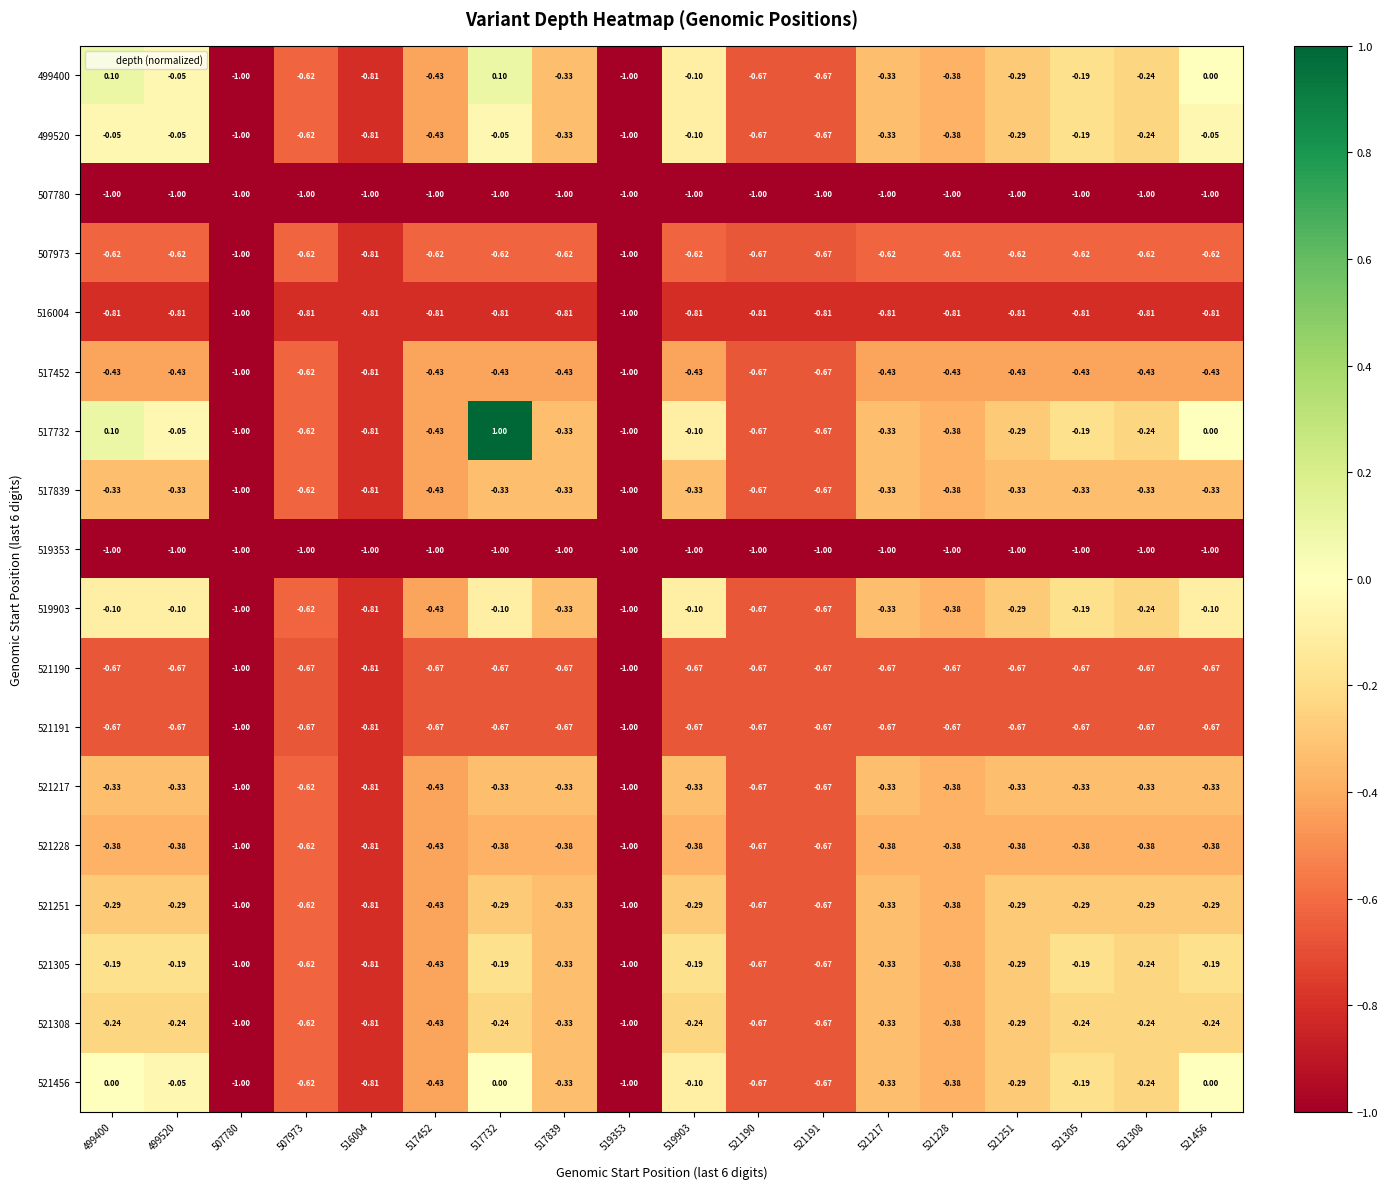

Reading left to right, extract all data points from this chart.

499400: 499400=0.1	499520=-0.1	507780=-1.0	507973=-0.6	516004=-0.8	517452=-0.4	517732=0.1	517839=-0.3	519353=-1.0	519903=-0.1	521190=-0.7	521191=-0.7	521217=-0.3	521228=-0.4	521251=-0.3	521305=-0.2	521308=-0.2	521456=0.0
499520: 499400=-0.1	499520=-0.1	507780=-1.0	507973=-0.6	516004=-0.8	517452=-0.4	517732=-0.1	517839=-0.3	519353=-1.0	519903=-0.1	521190=-0.7	521191=-0.7	521217=-0.3	521228=-0.4	521251=-0.3	521305=-0.2	521308=-0.2	521456=-0.1
507780: 499400=-1.0	499520=-1.0	507780=-1.0	507973=-1.0	516004=-1.0	517452=-1.0	517732=-1.0	517839=-1.0	519353=-1.0	519903=-1.0	521190=-1.0	521191=-1.0	521217=-1.0	521228=-1.0	521251=-1.0	521305=-1.0	521308=-1.0	521456=-1.0
507973: 499400=-0.6	499520=-0.6	507780=-1.0	507973=-0.6	516004=-0.8	517452=-0.6	517732=-0.6	517839=-0.6	519353=-1.0	519903=-0.6	521190=-0.7	521191=-0.7	521217=-0.6	521228=-0.6	521251=-0.6	521305=-0.6	521308=-0.6	521456=-0.6
516004: 499400=-0.8	499520=-0.8	507780=-1.0	507973=-0.8	516004=-0.8	517452=-0.8	517732=-0.8	517839=-0.8	519353=-1.0	519903=-0.8	521190=-0.8	521191=-0.8	521217=-0.8	521228=-0.8	521251=-0.8	521305=-0.8	521308=-0.8	521456=-0.8
517452: 499400=-0.4	499520=-0.4	507780=-1.0	507973=-0.6	516004=-0.8	517452=-0.4	517732=-0.4	517839=-0.4	519353=-1.0	519903=-0.4	521190=-0.7	521191=-0.7	521217=-0.4	521228=-0.4	521251=-0.4	521305=-0.4	521308=-0.4	521456=-0.4
517732: 499400=0.1	499520=-0.1	507780=-1.0	507973=-0.6	516004=-0.8	517452=-0.4	517732=1.0	517839=-0.3	519353=-1.0	519903=-0.1	521190=-0.7	521191=-0.7	521217=-0.3	521228=-0.4	521251=-0.3	521305=-0.2	521308=-0.2	521456=0.0
517839: 499400=-0.3	499520=-0.3	507780=-1.0	507973=-0.6	516004=-0.8	517452=-0.4	517732=-0.3	517839=-0.3	519353=-1.0	519903=-0.3	521190=-0.7	521191=-0.7	521217=-0.3	521228=-0.4	521251=-0.3	521305=-0.3	521308=-0.3	521456=-0.3
519353: 499400=-1.0	499520=-1.0	507780=-1.0	507973=-1.0	516004=-1.0	517452=-1.0	517732=-1.0	517839=-1.0	519353=-1.0	519903=-1.0	521190=-1.0	521191=-1.0	521217=-1.0	521228=-1.0	521251=-1.0	521305=-1.0	521308=-1.0	521456=-1.0
519903: 499400=-0.1	499520=-0.1	507780=-1.0	507973=-0.6	516004=-0.8	517452=-0.4	517732=-0.1	517839=-0.3	519353=-1.0	519903=-0.1	521190=-0.7	521191=-0.7	521217=-0.3	521228=-0.4	521251=-0.3	521305=-0.2	521308=-0.2	521456=-0.1
521190: 499400=-0.7	499520=-0.7	507780=-1.0	507973=-0.7	516004=-0.8	517452=-0.7	517732=-0.7	517839=-0.7	519353=-1.0	519903=-0.7	521190=-0.7	521191=-0.7	521217=-0.7	521228=-0.7	521251=-0.7	521305=-0.7	521308=-0.7	521456=-0.7
521191: 499400=-0.7	499520=-0.7	507780=-1.0	507973=-0.7	516004=-0.8	517452=-0.7	517732=-0.7	517839=-0.7	519353=-1.0	519903=-0.7	521190=-0.7	521191=-0.7	521217=-0.7	521228=-0.7	521251=-0.7	521305=-0.7	521308=-0.7	521456=-0.7
521217: 499400=-0.3	499520=-0.3	507780=-1.0	507973=-0.6	516004=-0.8	517452=-0.4	517732=-0.3	517839=-0.3	519353=-1.0	519903=-0.3	521190=-0.7	521191=-0.7	521217=-0.3	521228=-0.4	521251=-0.3	521305=-0.3	521308=-0.3	521456=-0.3
521228: 499400=-0.4	499520=-0.4	507780=-1.0	507973=-0.6	516004=-0.8	517452=-0.4	517732=-0.4	517839=-0.4	519353=-1.0	519903=-0.4	521190=-0.7	521191=-0.7	521217=-0.4	521228=-0.4	521251=-0.4	521305=-0.4	521308=-0.4	521456=-0.4
521251: 499400=-0.3	499520=-0.3	507780=-1.0	507973=-0.6	516004=-0.8	517452=-0.4	517732=-0.3	517839=-0.3	519353=-1.0	519903=-0.3	521190=-0.7	521191=-0.7	521217=-0.3	521228=-0.4	521251=-0.3	521305=-0.3	521308=-0.3	521456=-0.3
521305: 499400=-0.2	499520=-0.2	507780=-1.0	507973=-0.6	516004=-0.8	517452=-0.4	517732=-0.2	517839=-0.3	519353=-1.0	519903=-0.2	521190=-0.7	521191=-0.7	521217=-0.3	521228=-0.4	521251=-0.3	521305=-0.2	521308=-0.2	521456=-0.2
521308: 499400=-0.2	499520=-0.2	507780=-1.0	507973=-0.6	516004=-0.8	517452=-0.4	517732=-0.2	517839=-0.3	519353=-1.0	519903=-0.2	521190=-0.7	521191=-0.7	521217=-0.3	521228=-0.4	521251=-0.3	521305=-0.2	521308=-0.2	521456=-0.2
521456: 499400=0.0	499520=-0.1	507780=-1.0	507973=-0.6	516004=-0.8	517452=-0.4	517732=0.0	517839=-0.3	519353=-1.0	519903=-0.1	521190=-0.7	521191=-0.7	521217=-0.3	521228=-0.4	521251=-0.3	521305=-0.2	521308=-0.2	521456=0.0